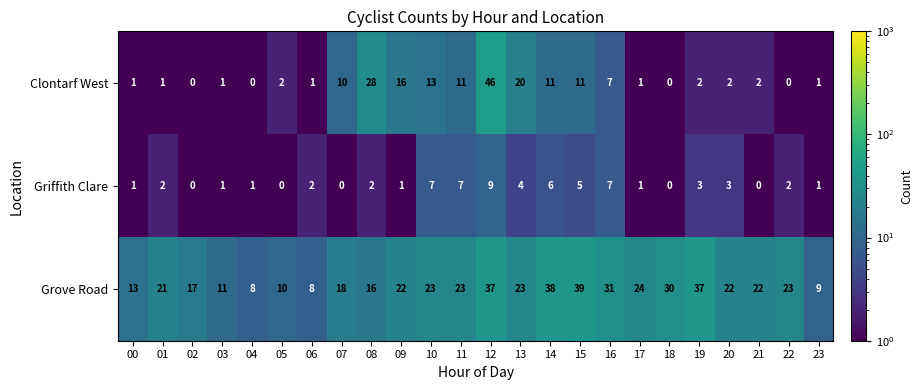

Where is Griffith Clare nearest to the value 4?

13